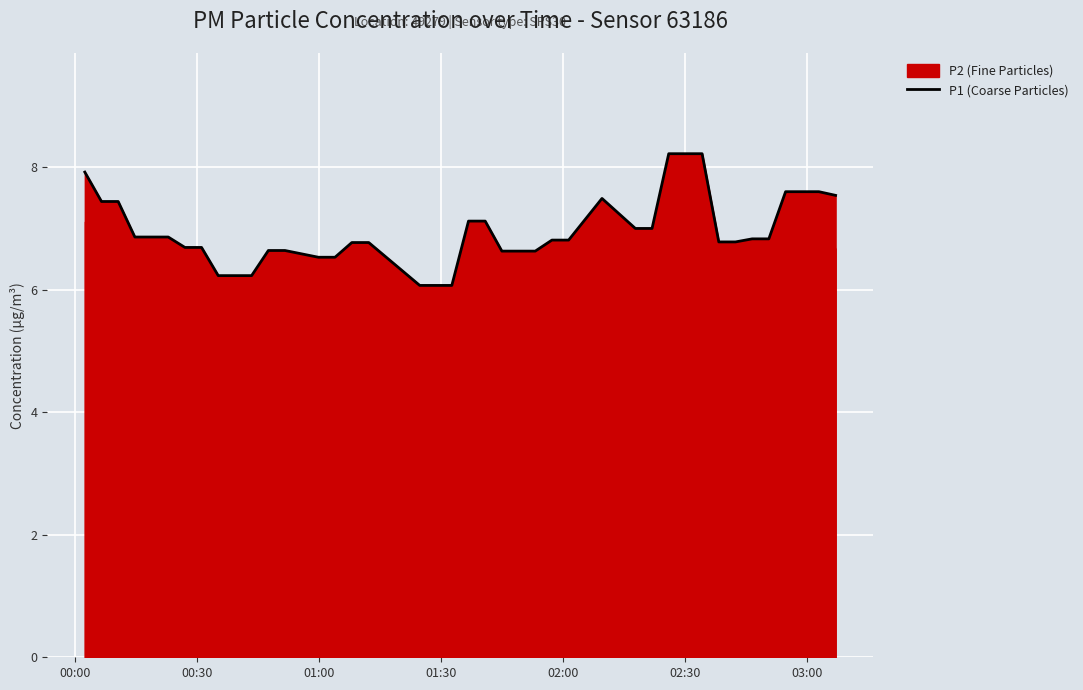

What is the maximum value shown in the chart?

8.2